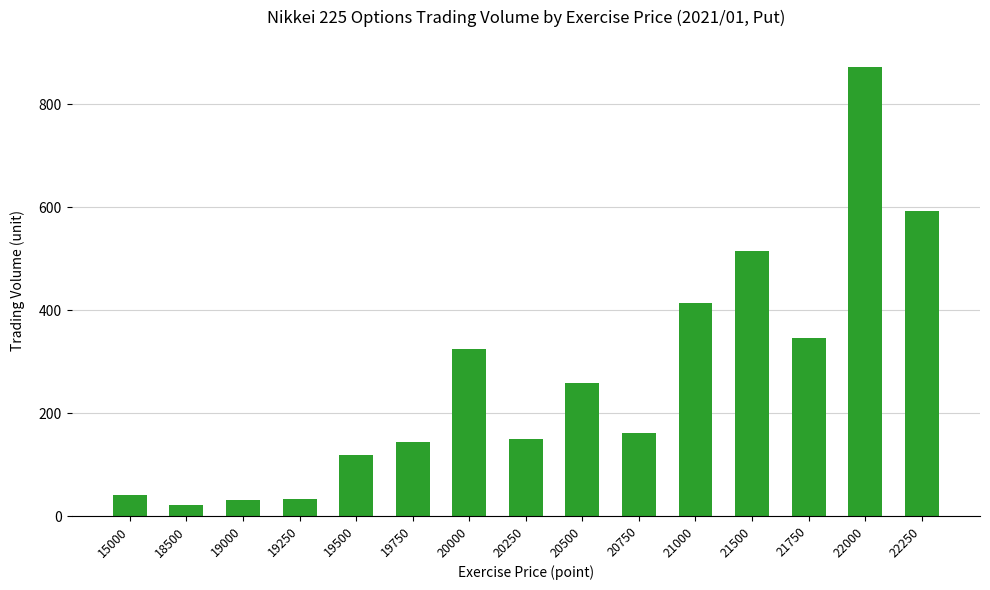

What is the sum of all values?

4021